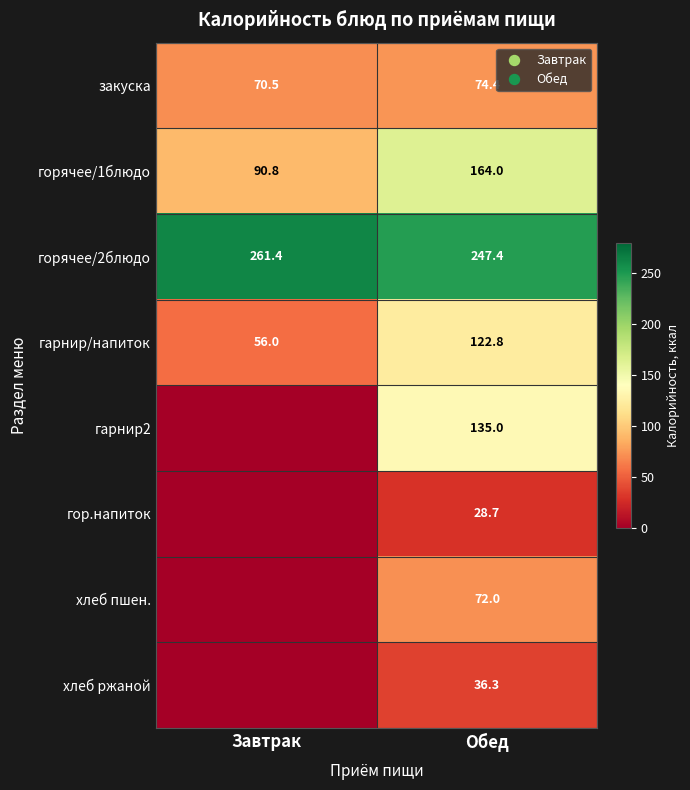

How many positive values does the гор.напиток series have?

1